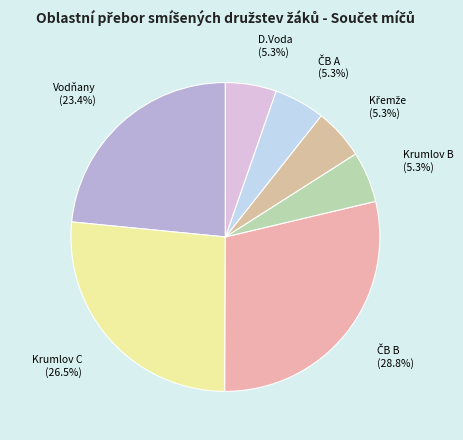

Which slice is the smallest?

Krumlov B